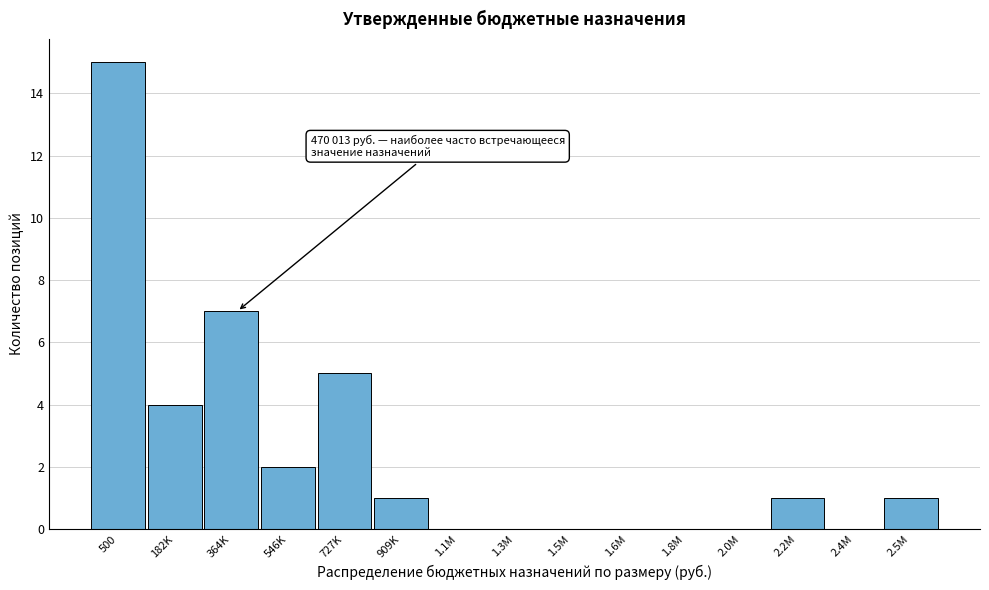

Reading left to right, transcribe all the data shown in this chart.

500=15	182K=4	364K=7	546K=2	727K=5	909K=1	1.1M=0	1.3M=0	1.5M=0	1.6M=0	1.8M=0	2.0M=0	2.2M=1	2.4M=0	2.5M=1